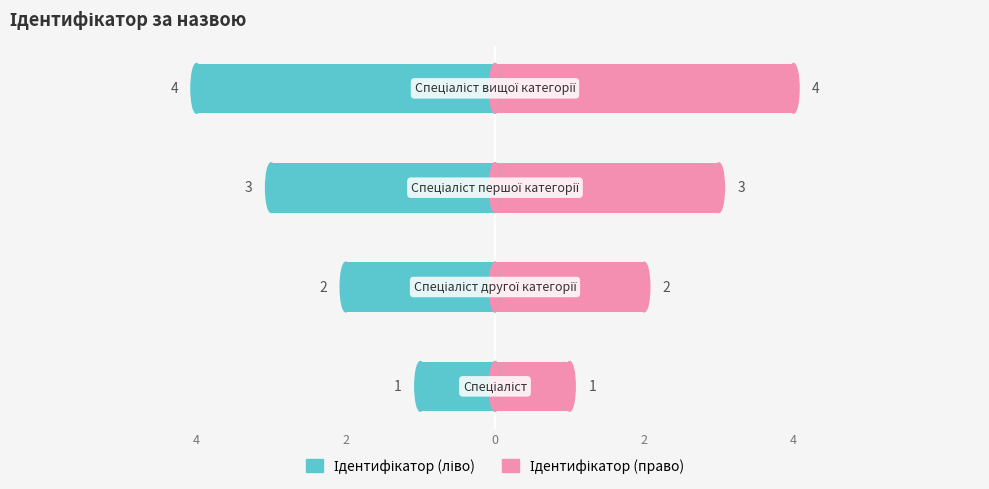

Which series has the widest spread of values?

Ідентифікатор (left)